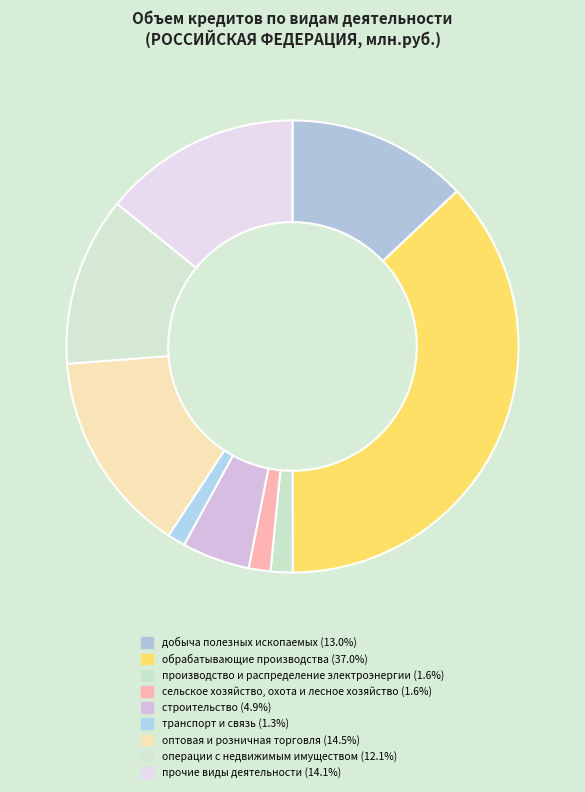

Between оптовая и розничная торговля and добыча полезных ископаемых, which is larger?

оптовая и розничная торговля